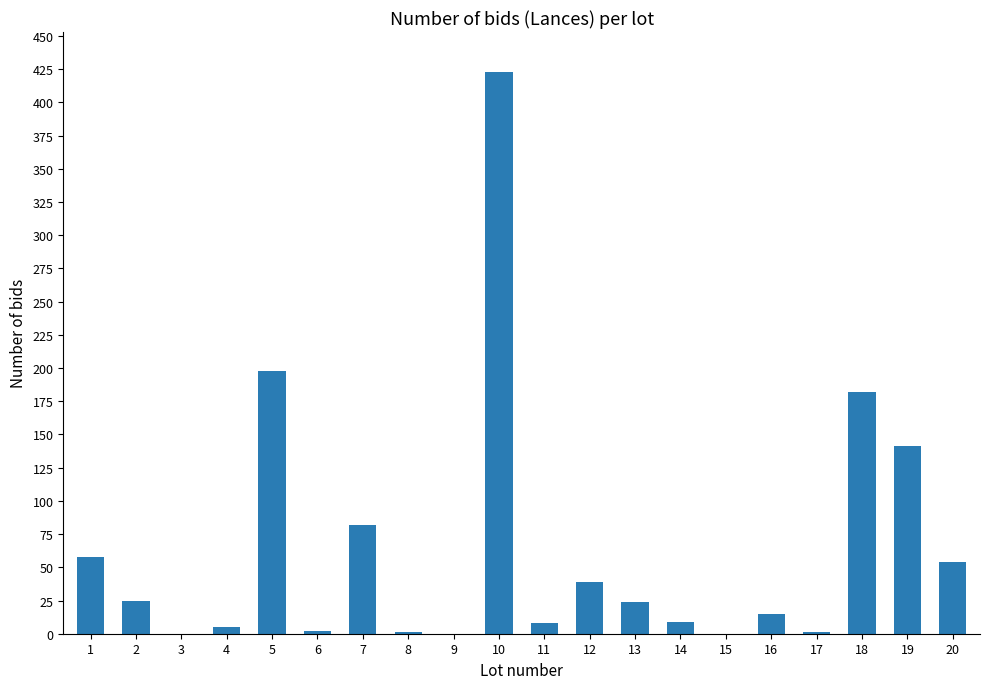

What is the sum of the values at 12 and 19?

180